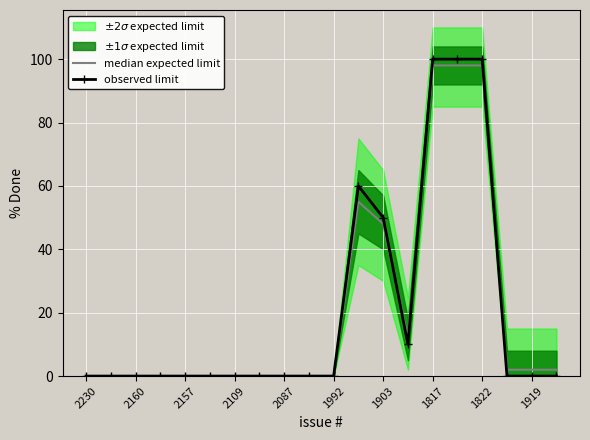

How many values in the median expected limit series exceed 0?

9